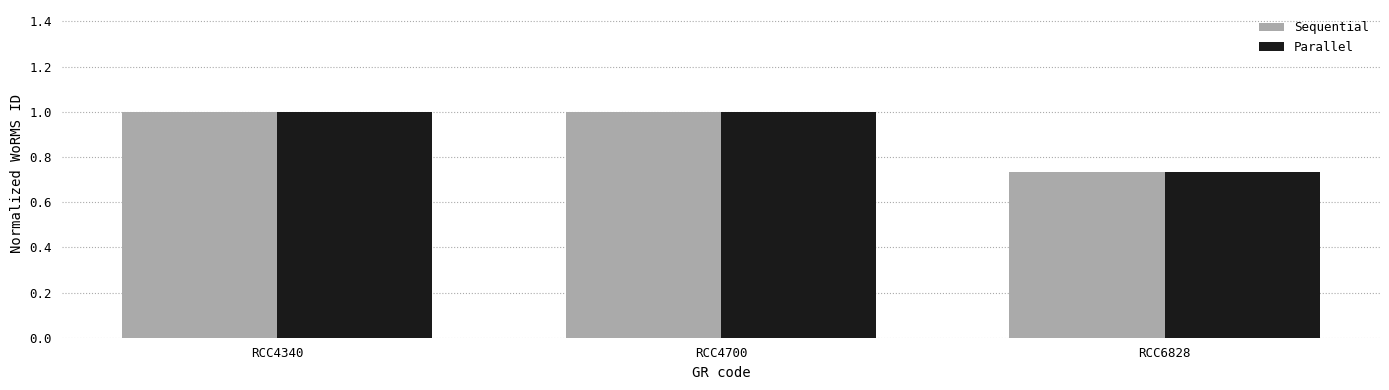

True or false: Parallel has a value of 1.0 at RCC6828.

False